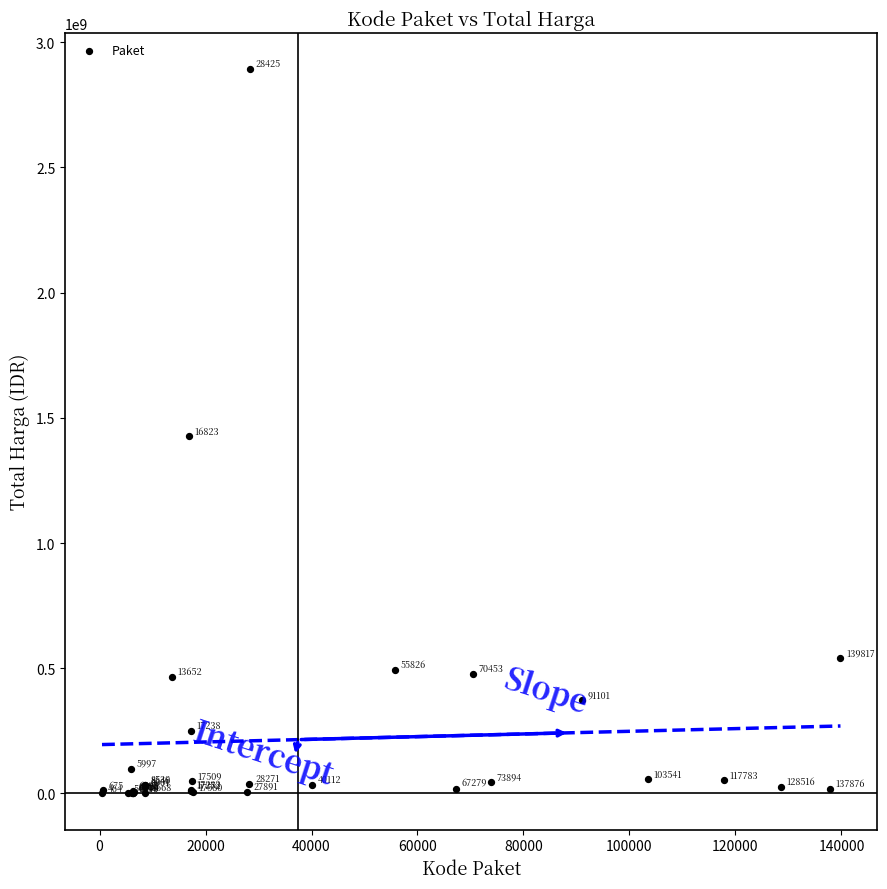

What Y value in the scatter plot is closest to 1446100000?

1425867900